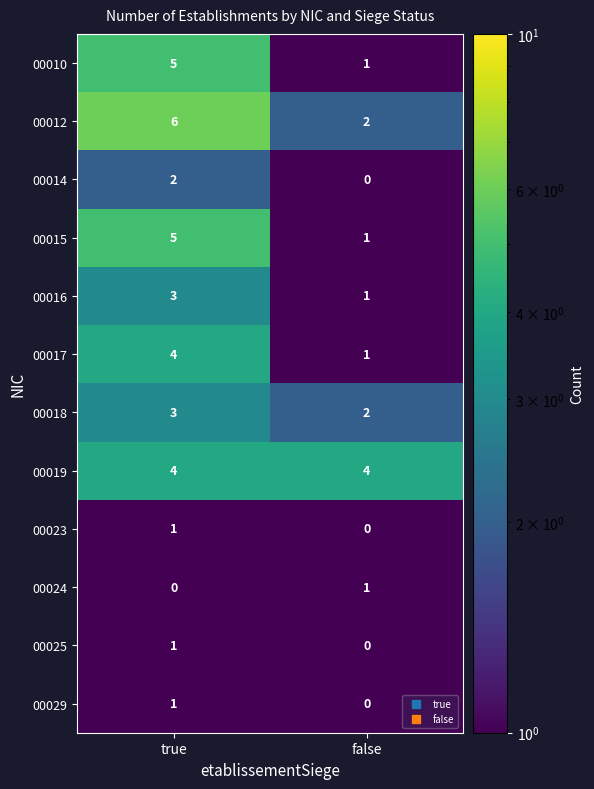

What is the minimum value shown in the chart?

0